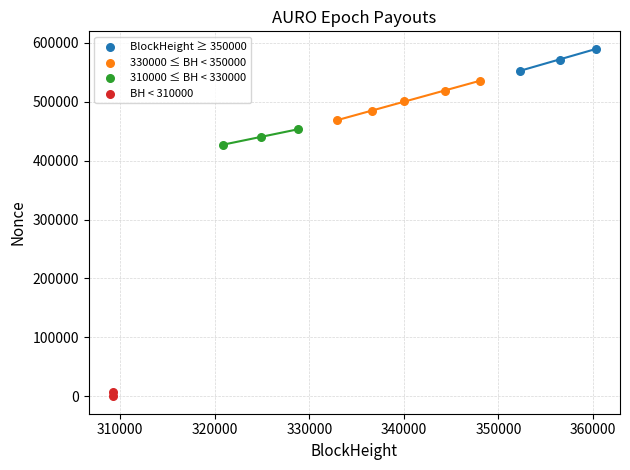

Which series reaches the maximum Y coordinate?

BlockHeight ≥ 350000